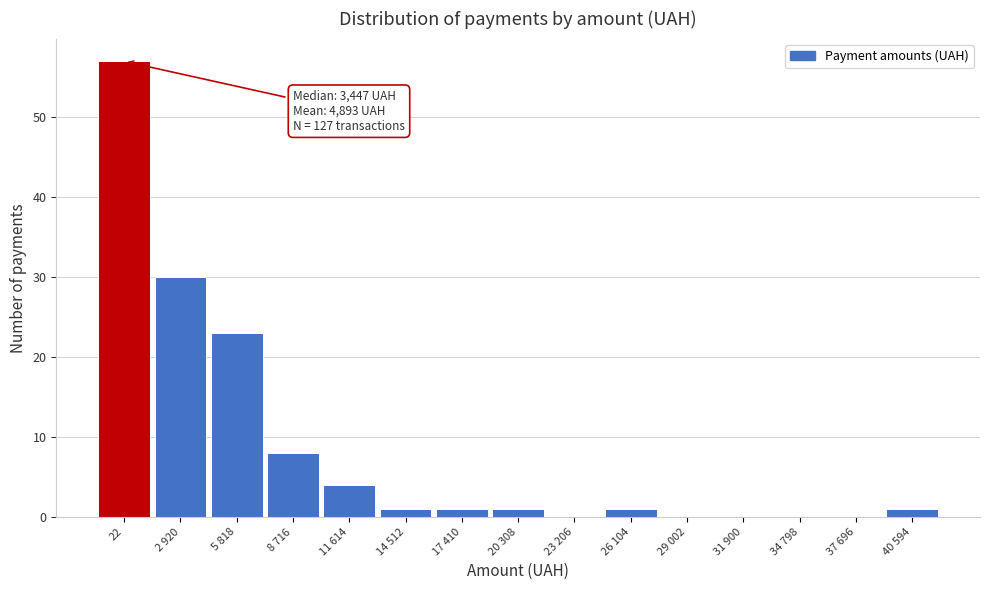

Reading left to right, list all the values displayed in this chart.

22=57	2 920=30	5 818=23	8 716=8	11 614=4	14 512=1	17 410=1	20 308=1	23 206=0	26 104=1	29 002=0	31 900=0	34 798=0	37 696=0	40 594=1